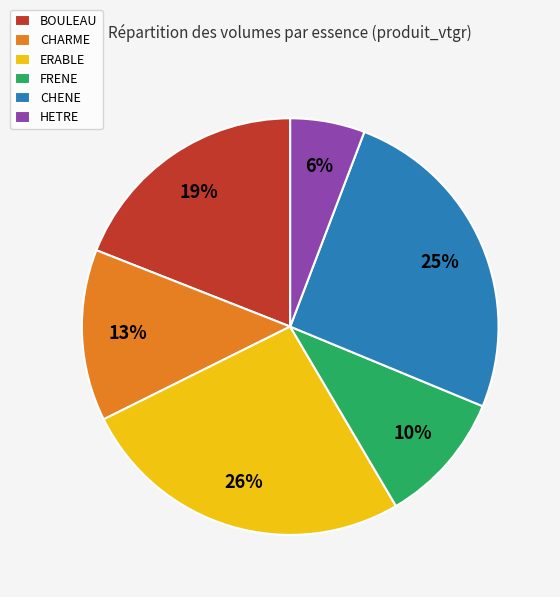

How many segments does this pie chart have?

6